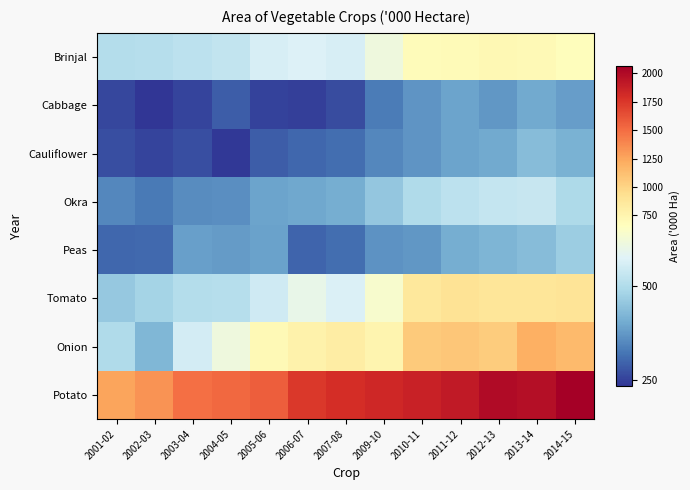

Count the number of data series in this chart.

8